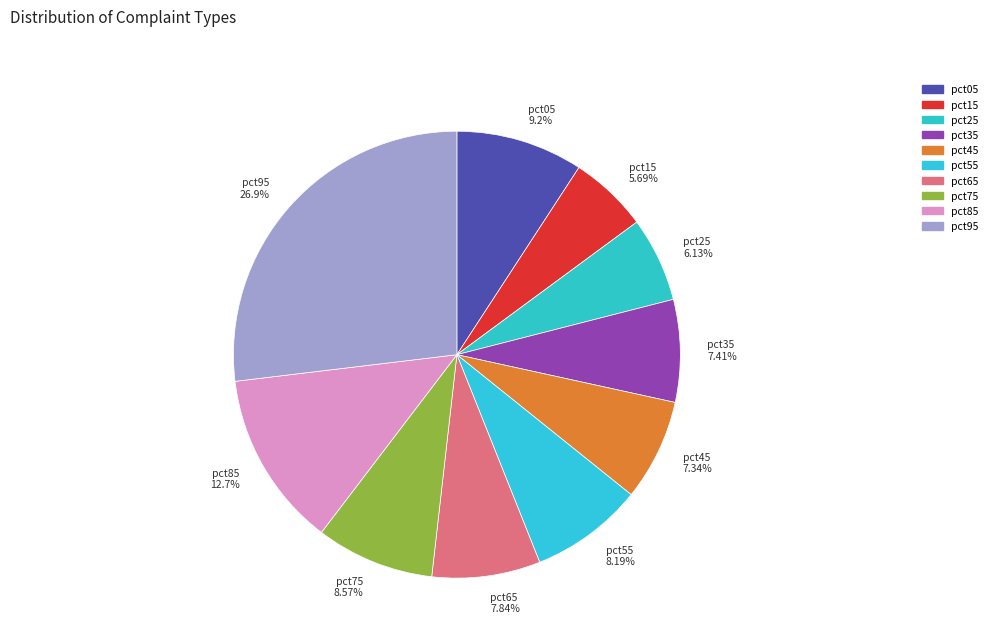

Which slice is the largest?

pct95